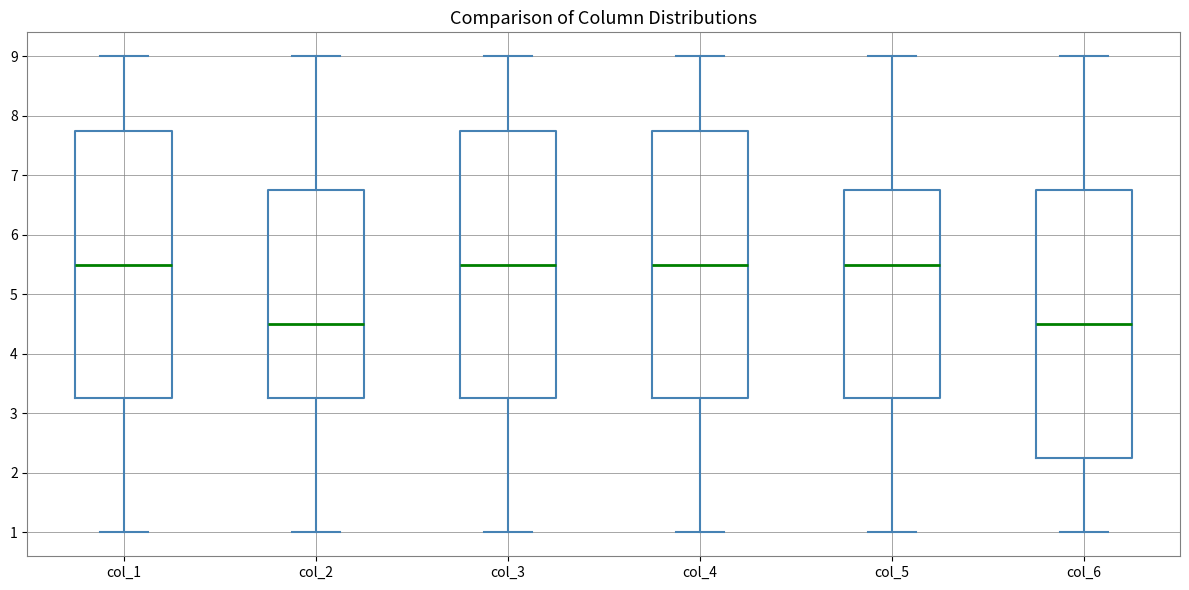

Reading left to right, read every box against the y-axis: the position of its median line, the range the box covers, and the ends of its whiskers. The values are not printed on the chart, so give them approximately, as read against the axis.

col_1: median 5.5, box 3.3 to 7.8, whiskers 1.0 to 9.0
col_2: median 4.5, box 3.3 to 6.8, whiskers 1.0 to 9.0
col_3: median 5.5, box 3.3 to 7.8, whiskers 1.0 to 9.0
col_4: median 5.5, box 3.3 to 7.8, whiskers 1.0 to 9.0
col_5: median 5.5, box 3.3 to 6.8, whiskers 1.0 to 9.0
col_6: median 4.5, box 2.3 to 6.8, whiskers 1.0 to 9.0